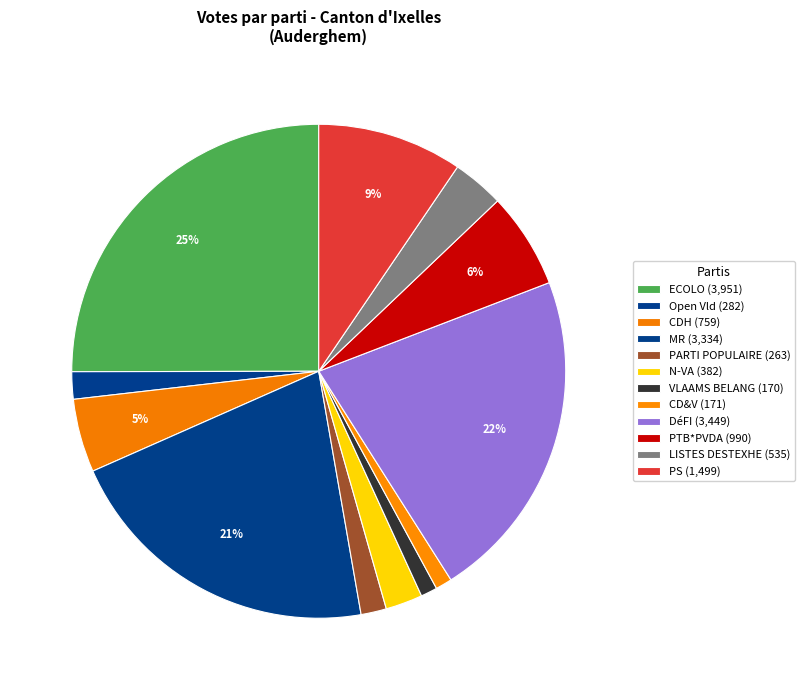

Which category has the biggest portion of the pie?

ECOLO